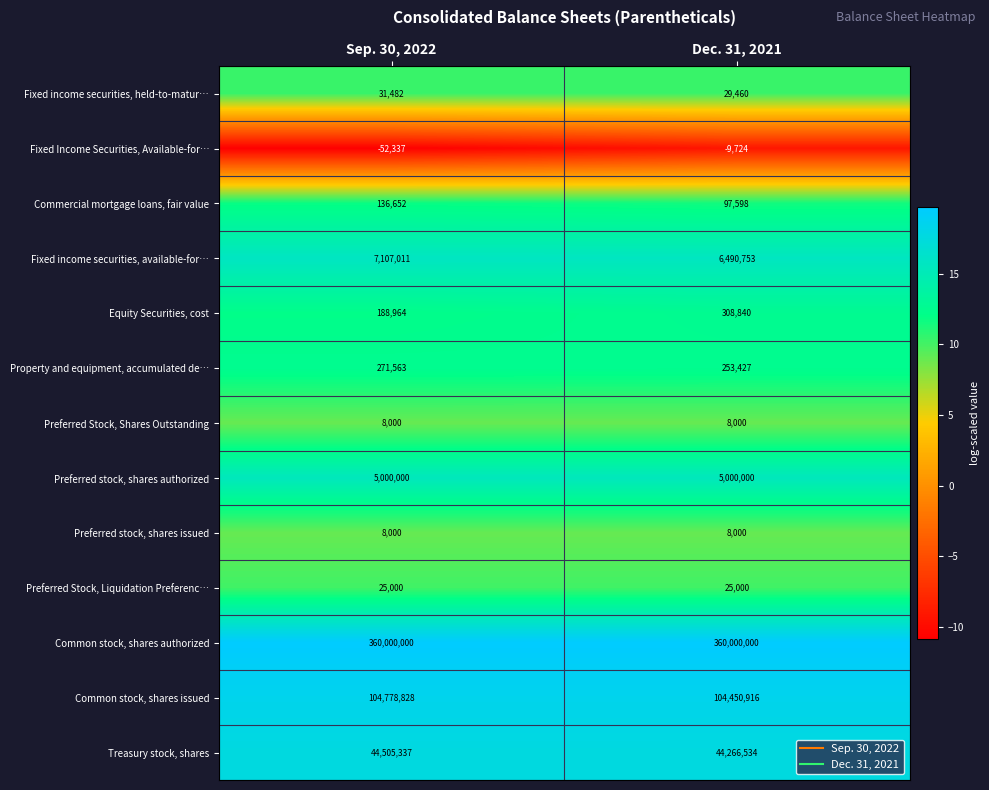

Which series has the largest range (max minus min)?

Fixed income securities, available-for…